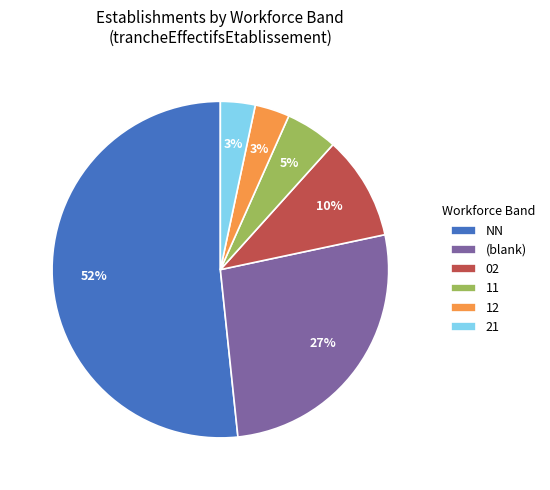

To the nearest percent, what percentage of the pie is 02?

10%